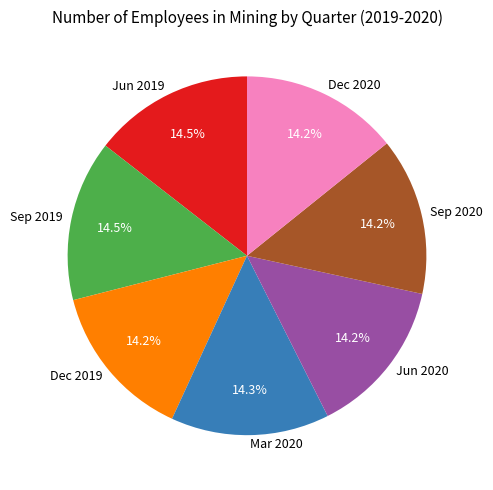

Is Sep 2019 the majority of the pie?

No